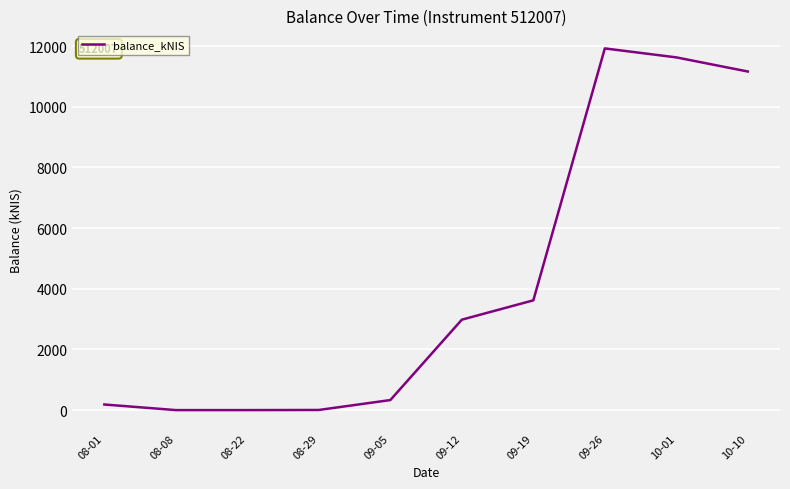

What is the difference between the values at 09-19 and 10-01?

8008.7